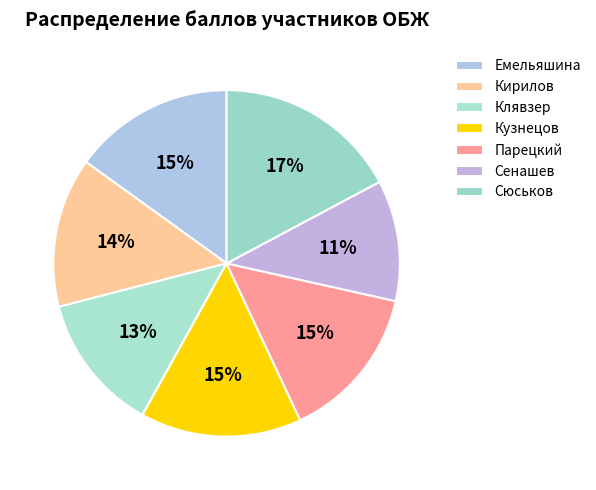

Which slice is the smallest?

Сенашев